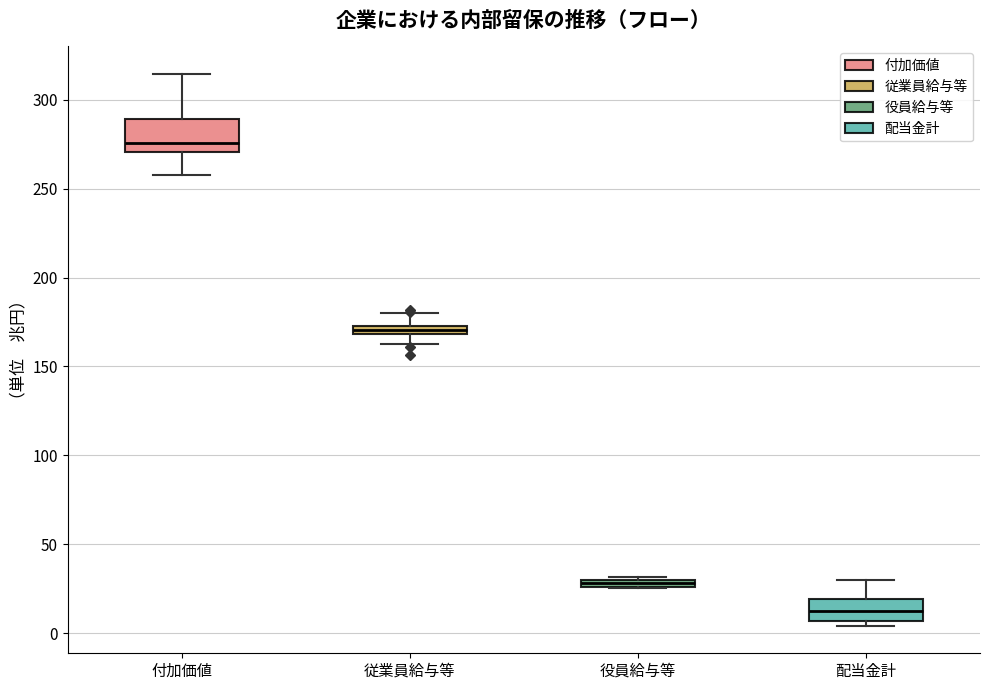

Which box's median line is the lowest?

配当金計